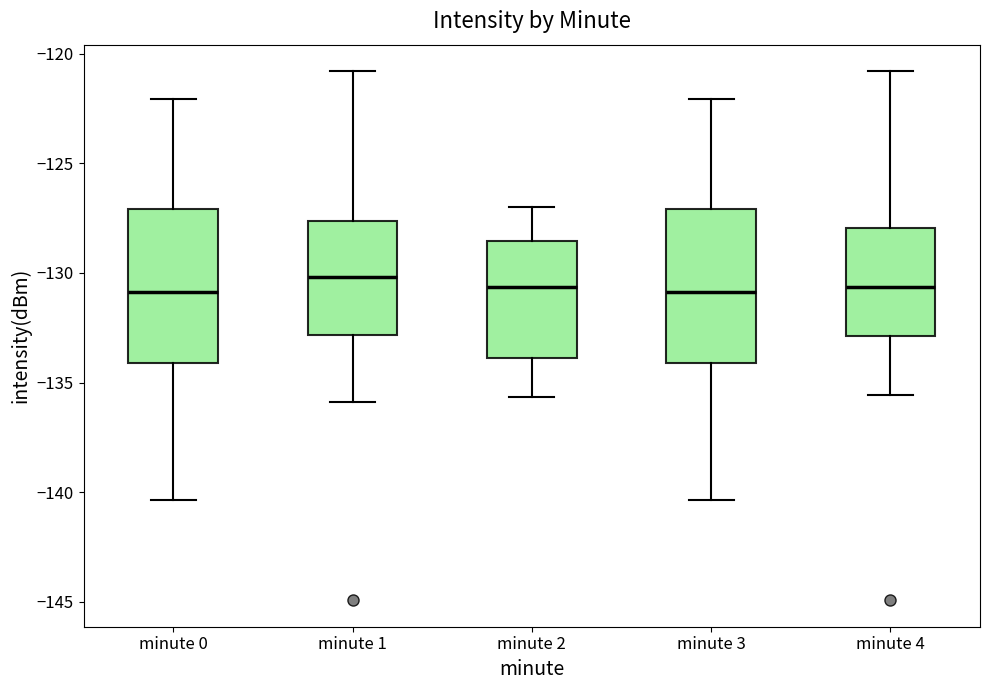

Reading left to right, read every box against the y-axis: the position of its median line, the range the box covers, and the ends of its whiskers. The values are not printed on the chart, so give them approximately, as read against the axis.

minute 0: median -131.0, box -134.0 to -127.0, whiskers -140.5 to -122.0
minute 1: median -130.0, box -133.0 to -127.5, whiskers -136.0 to -121.0
minute 2: median -130.5, box -134.0 to -128.5, whiskers -135.5 to -127.0
minute 3: median -131.0, box -134.0 to -127.0, whiskers -140.5 to -122.0
minute 4: median -130.5, box -133.0 to -128.0, whiskers -135.5 to -121.0